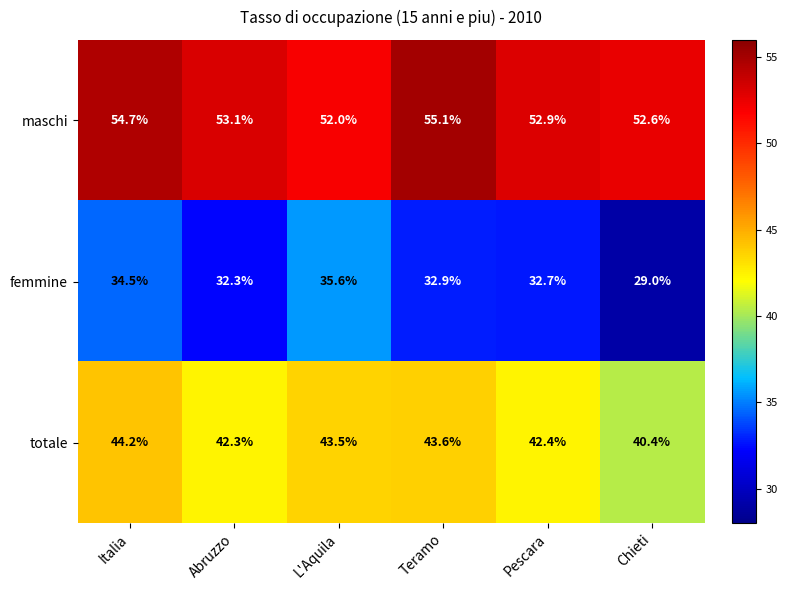

At Italia, list the series in order from smallest to largest.

femmine, totale, maschi